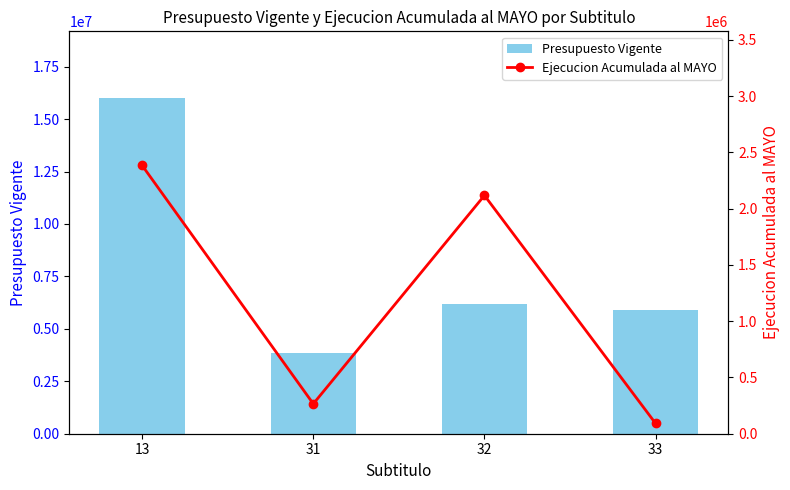

What is the average value of the Ejecucion Acumulada al MAYO series?

1214636